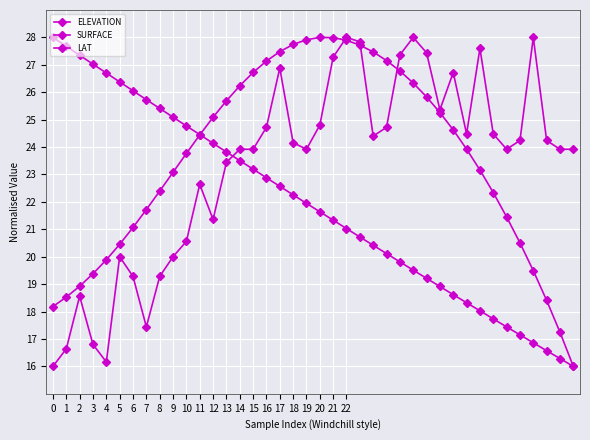

At which label is ELEVATION closest to 22?

7